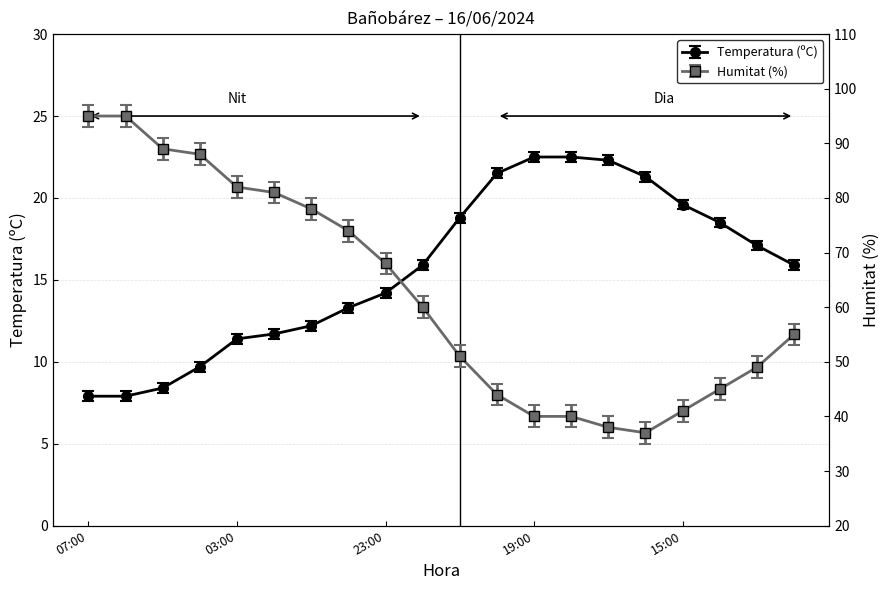

Reading right to left, transcribe all the data shown in this chart.

Temperatura (ºC): 15.9	17.1	18.5	19.6	21.3	22.3	22.5	22.5	21.5	18.8	15.9	14.2	13.3	12.2	11.7	11.4	9.7	8.4	7.9	7.9
Humitat (%): 55.0	49.0	45.0	41.0	37.0	38.0	40.0	40.0	44.0	51.0	60.0	68.0	74.0	78.0	81.0	82.0	88.0	89.0	95.0	95.0